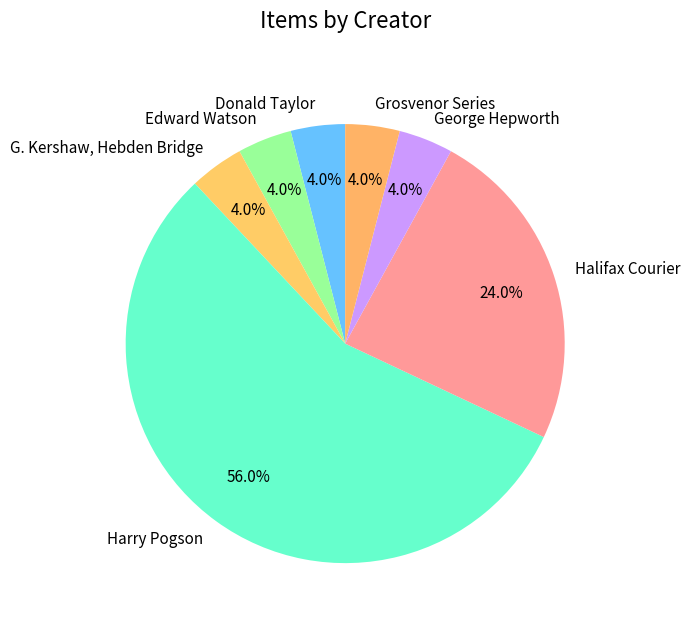

Count the number of slices in the pie.

7